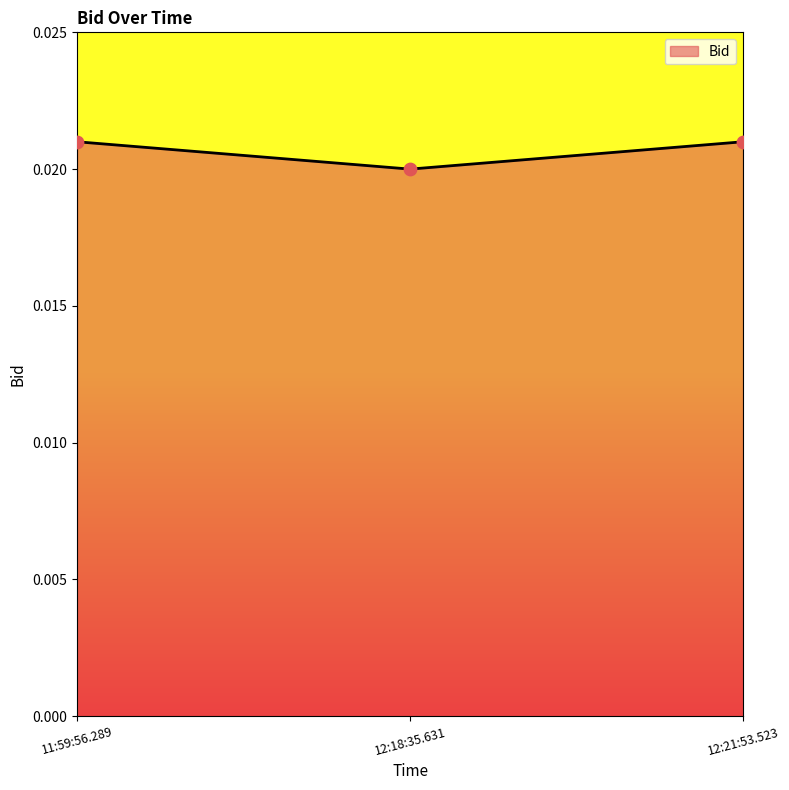

Which has a higher value, 11:59:56.289 or 12:18:35.631?

11:59:56.289